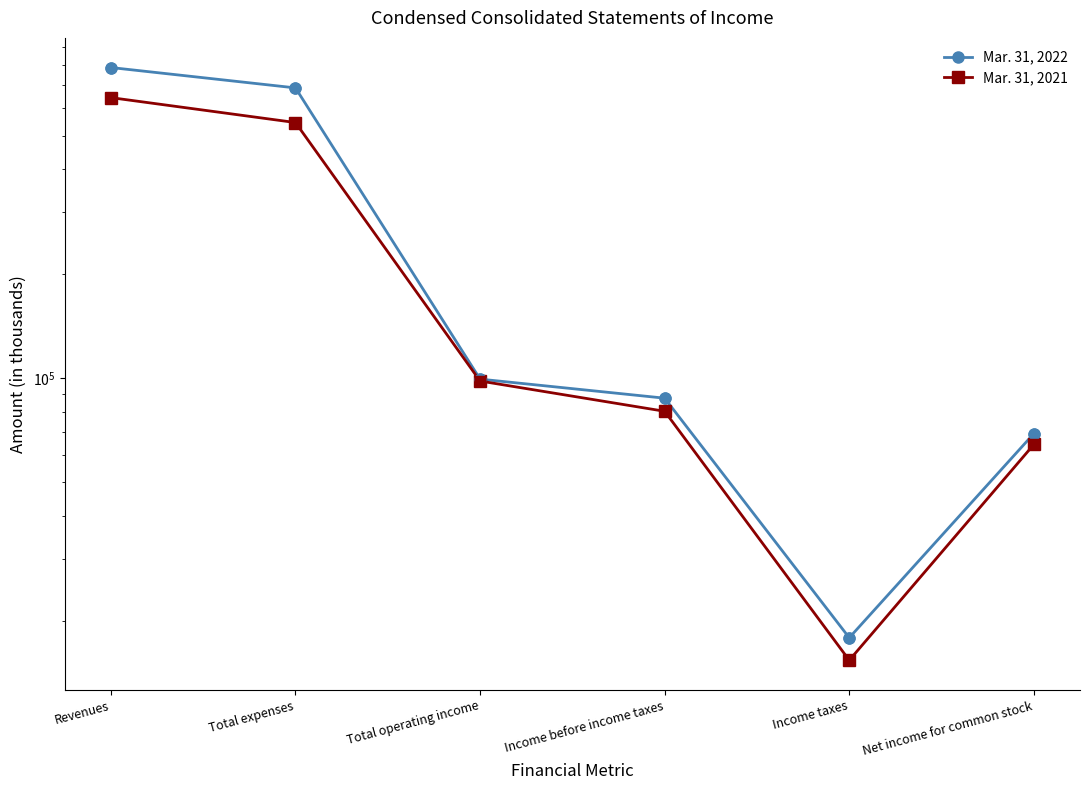

Which series has the widest spread of Y values?

Mar. 31, 2022